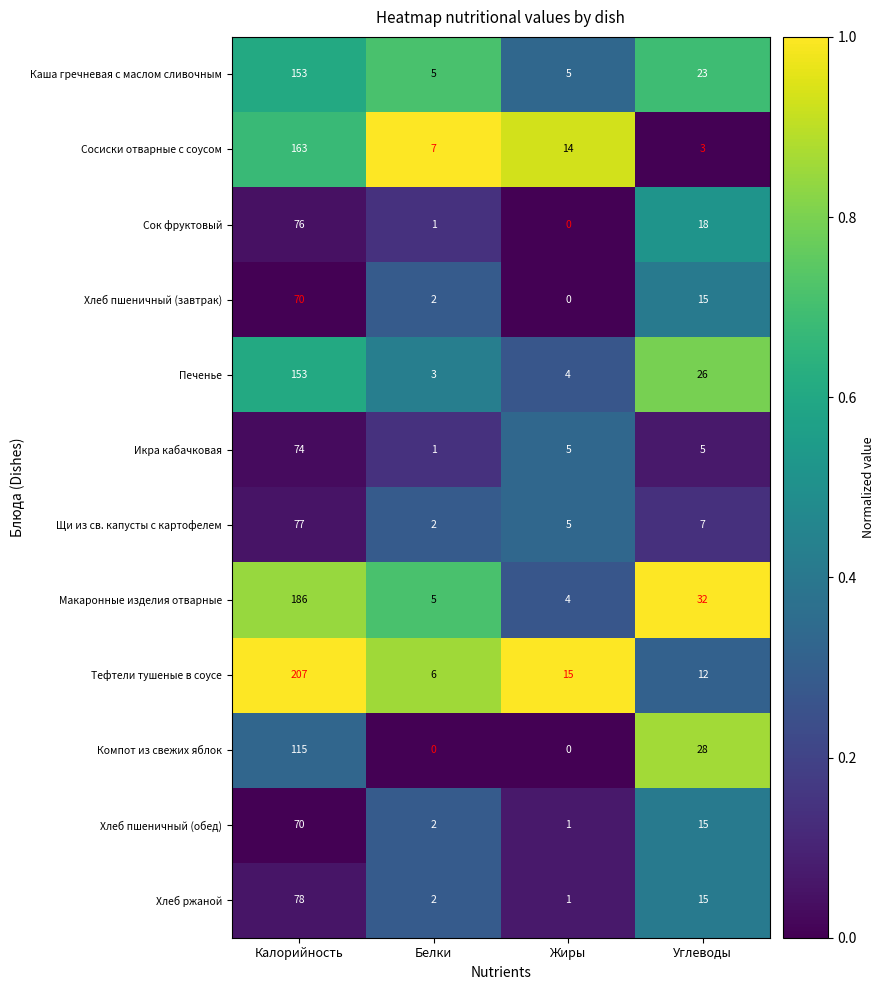

Is it true that Сок фруктовый equals -45 at Жиры?

False